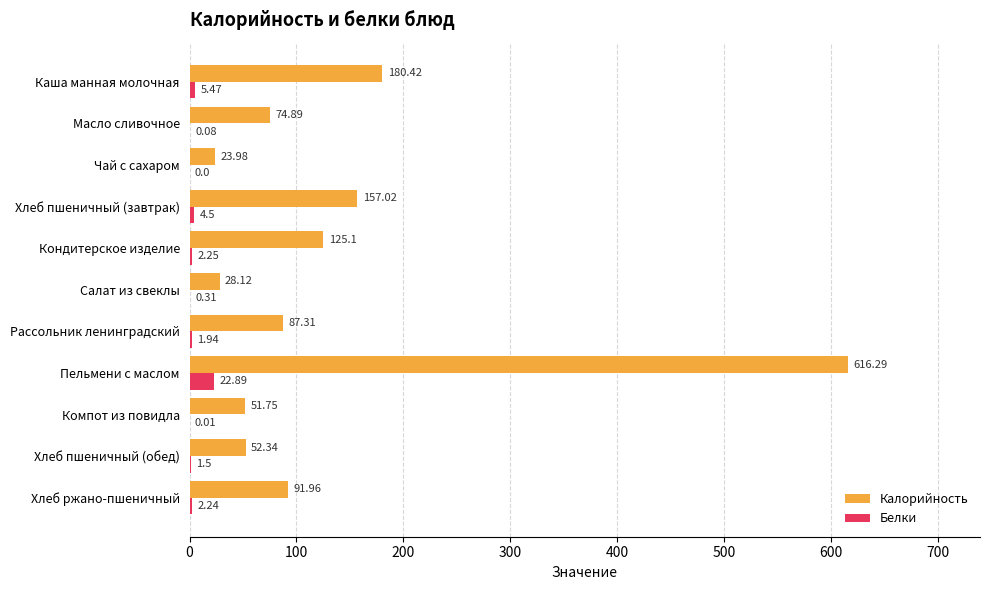

At which label is Калорийность closest to 320?

Каша манная молочная